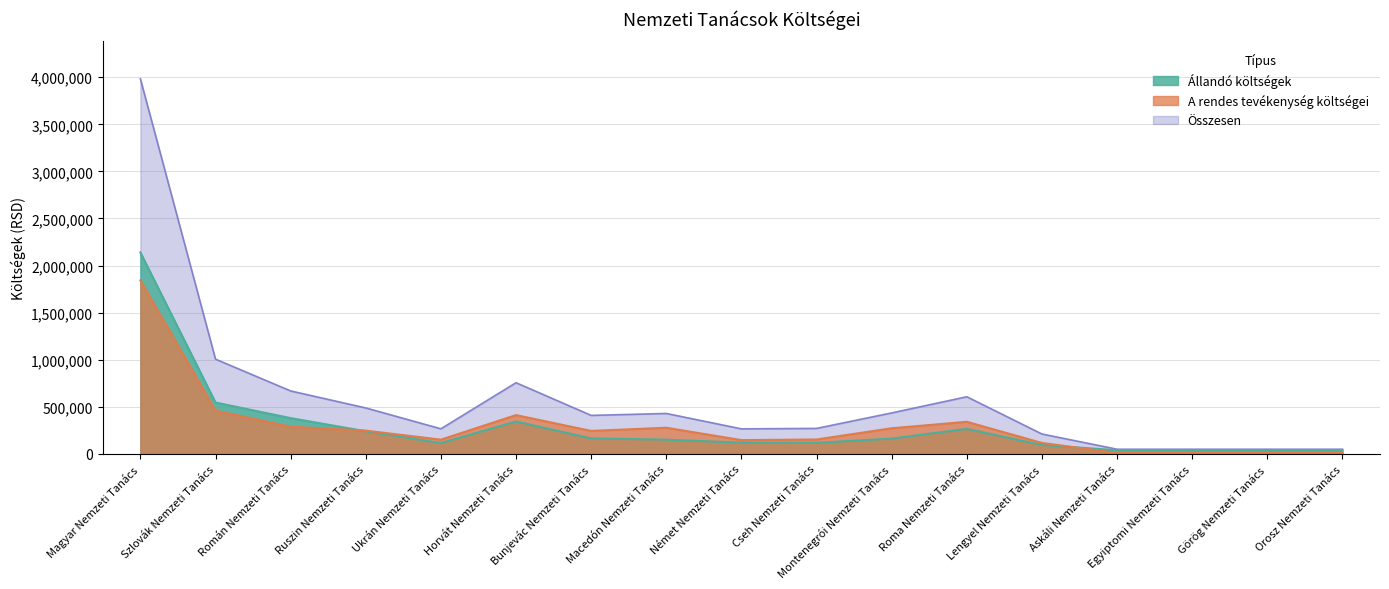

True or false: A rendes tevékenység költségei has a value of 68918 at Német Nemzeti Tanács.

False